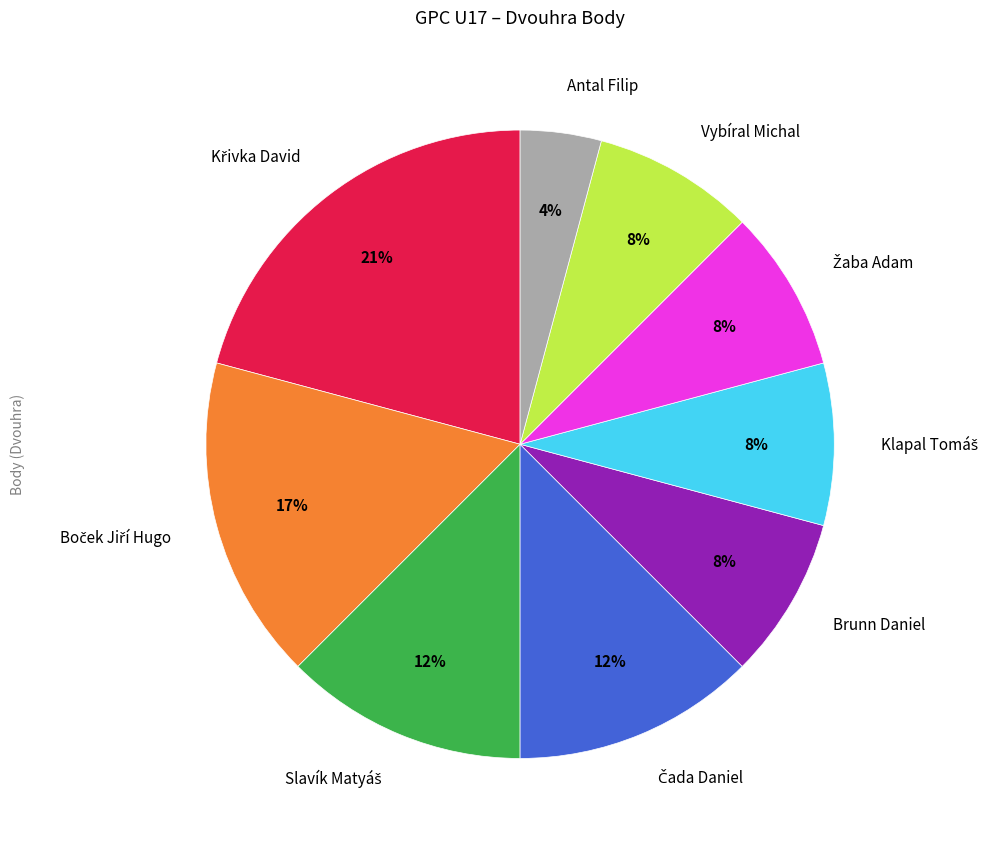

Is there any slice that represents more than half of the pie?

No